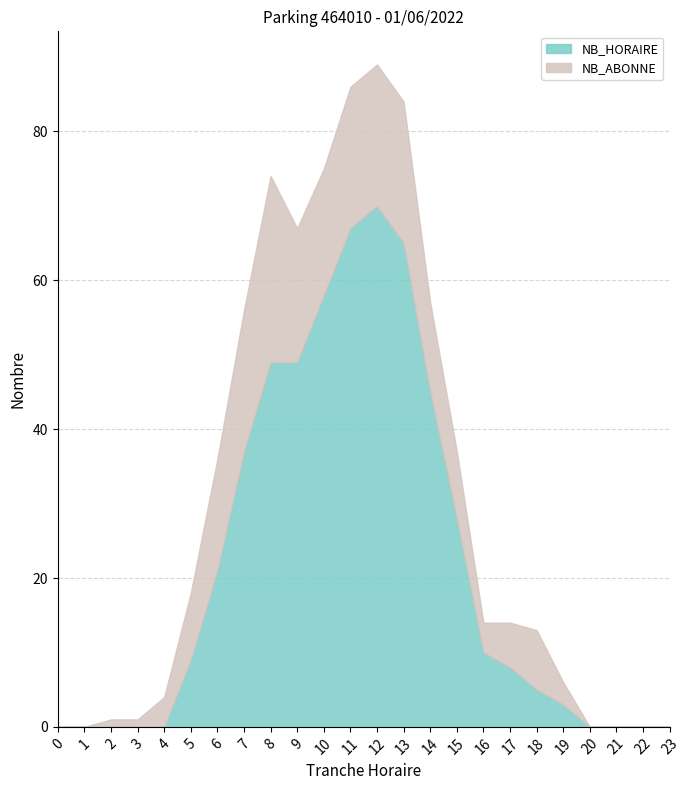

True or false: NB_HORAIRE and NB_ABONNE cross at least once.

True